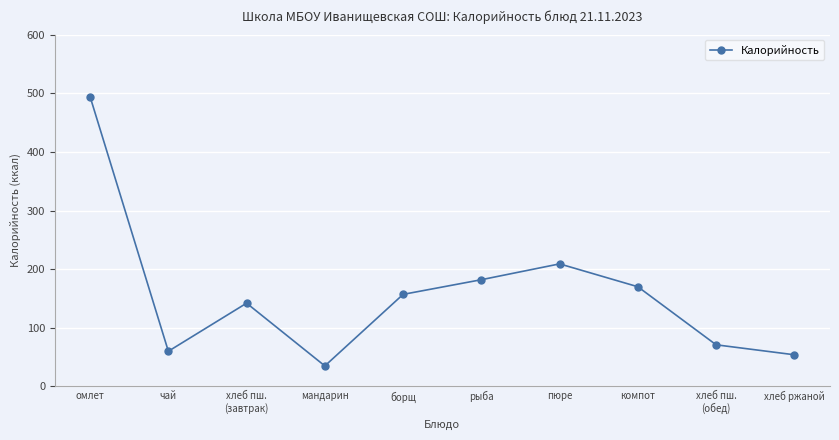

How many values are below 157?

5